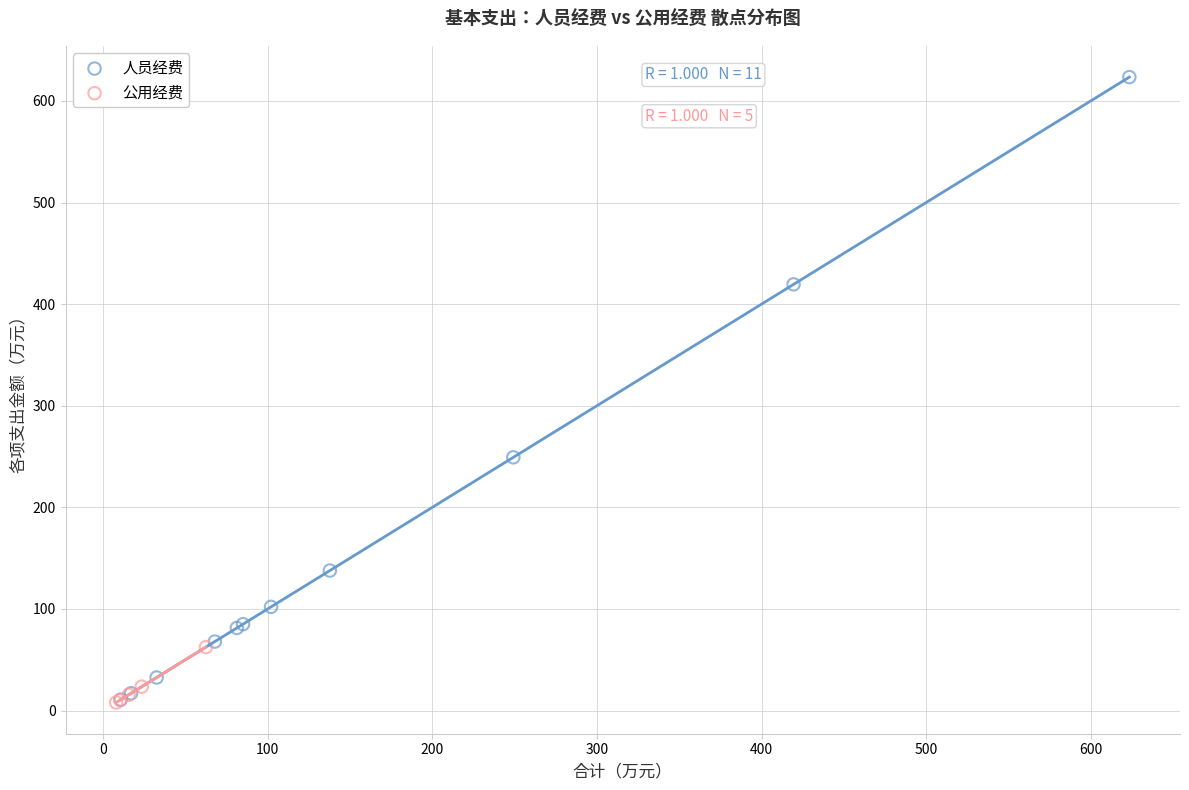

Which series reaches the maximum Y coordinate?

人员经费